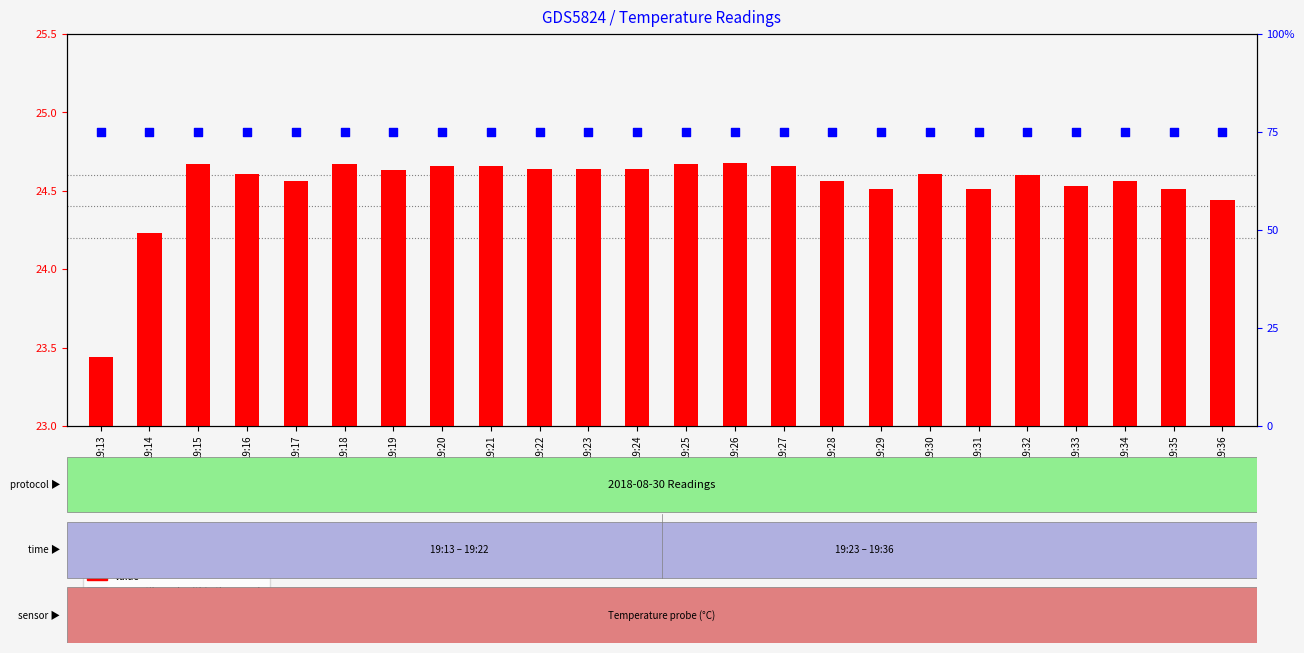

Which series has the largest Y range (max minus min)?

value